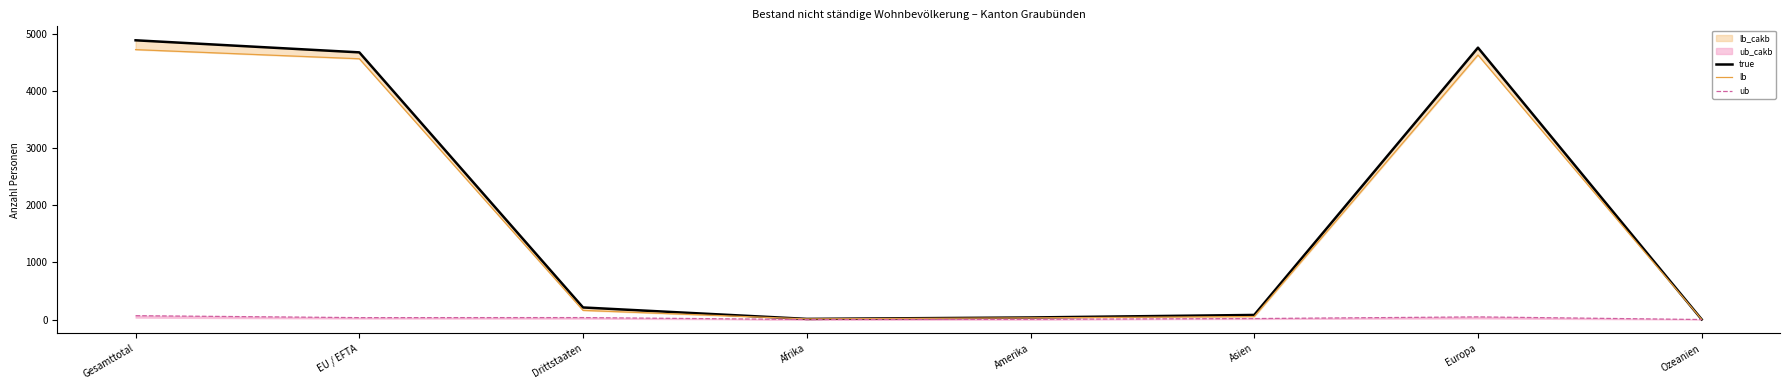

What is the approximate value of lb at Gesamttotal?

4719